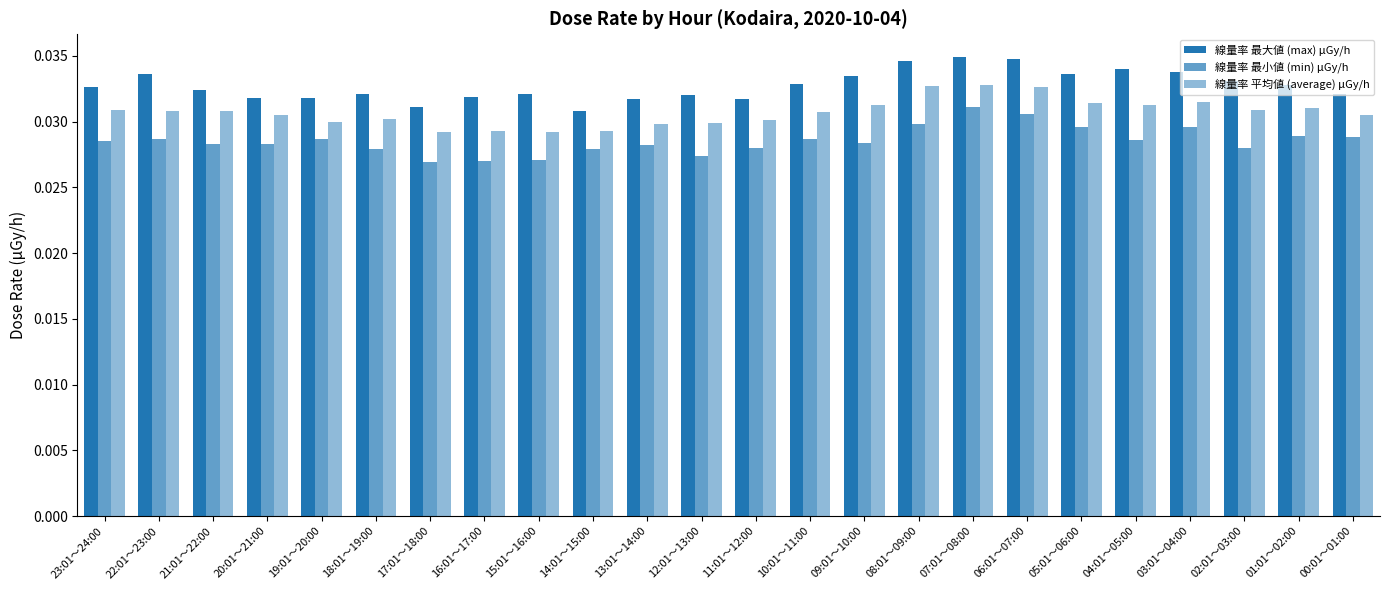

At which label does 線量率 最大値 (max) μGy/h reach its minimum?

14:01～15:00